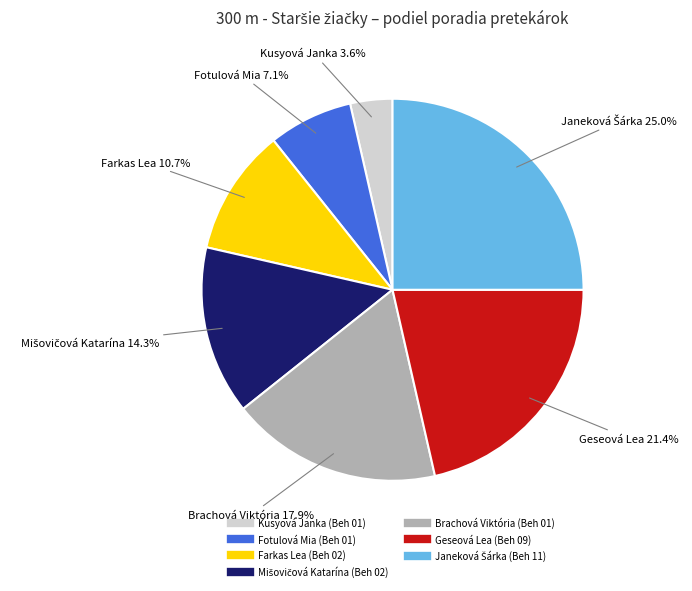

Combined, what portion of the pie is Kusyová Janka (Beh 01) and Farkas Lea (Beh 02)?

14.3%